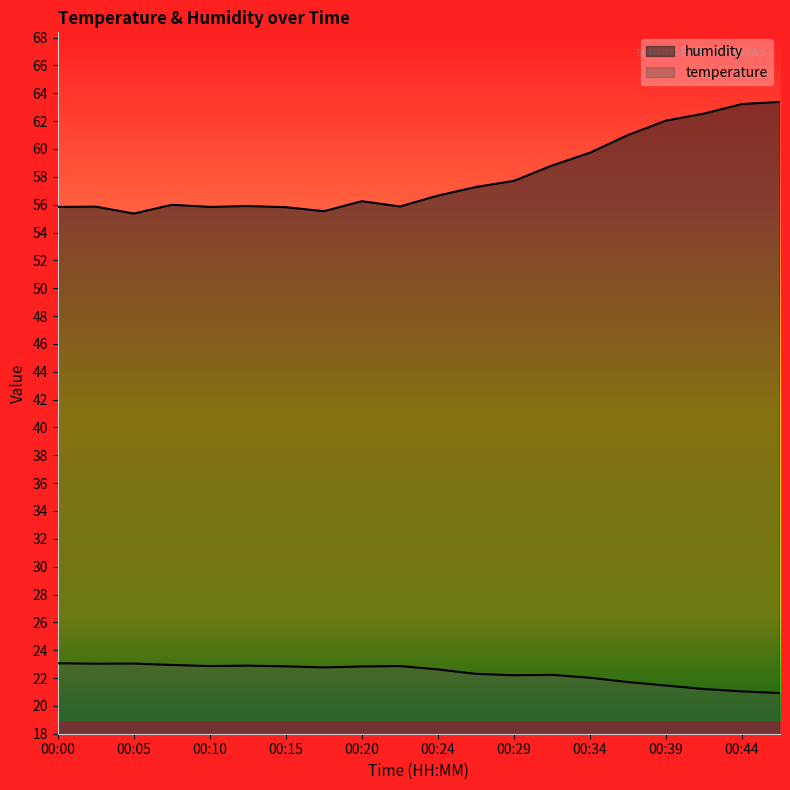

What is the difference between the maximum and minimum values in the temperature series?

2.1